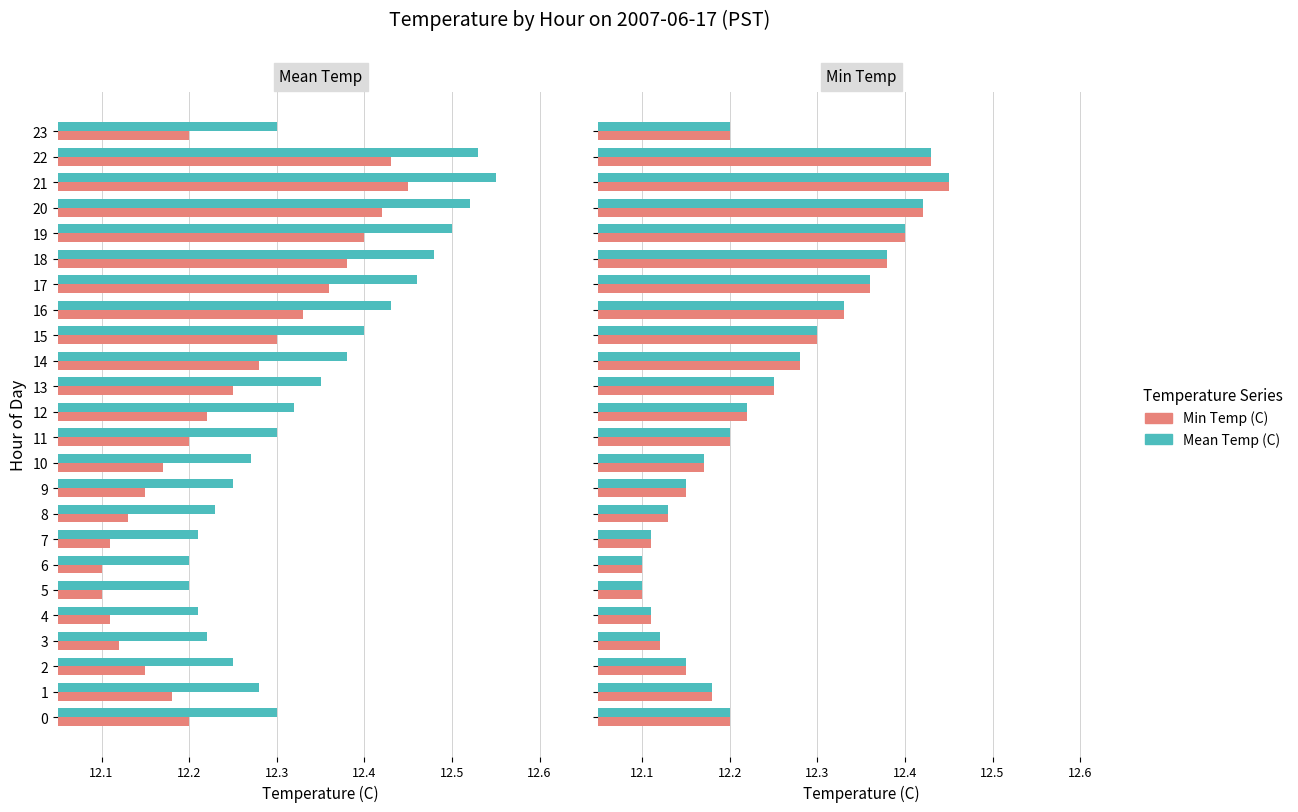

Read the Min Temp (C) value at 5.

12.1